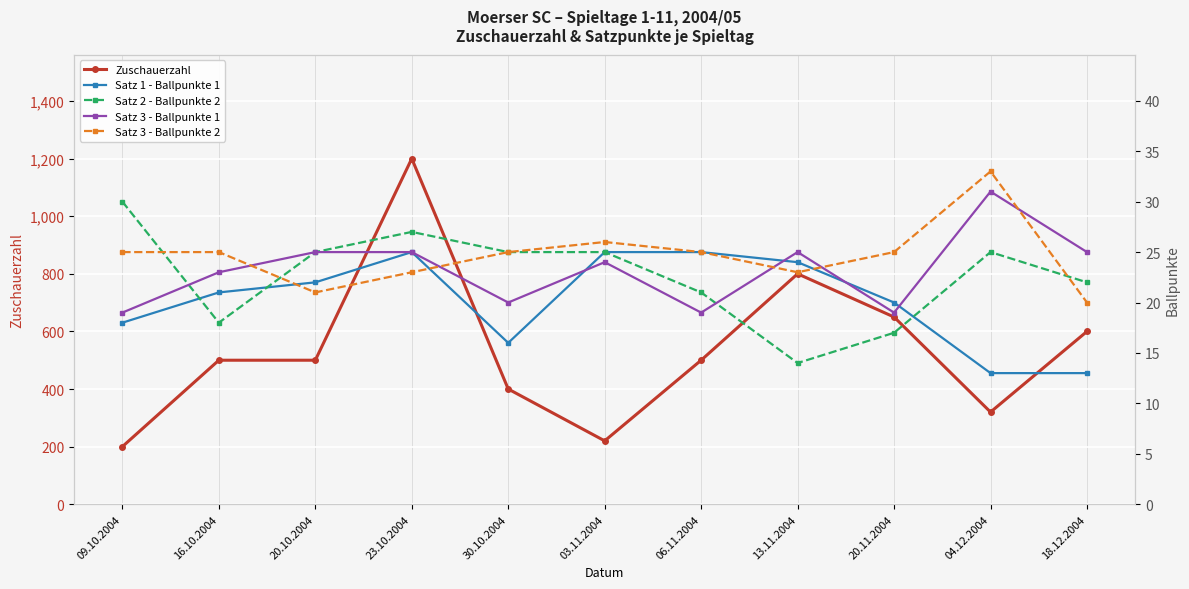

What is the approximate value of Satz 3 - Ballpunkte 2 at 20.11.2004, to the nearest 10?

20